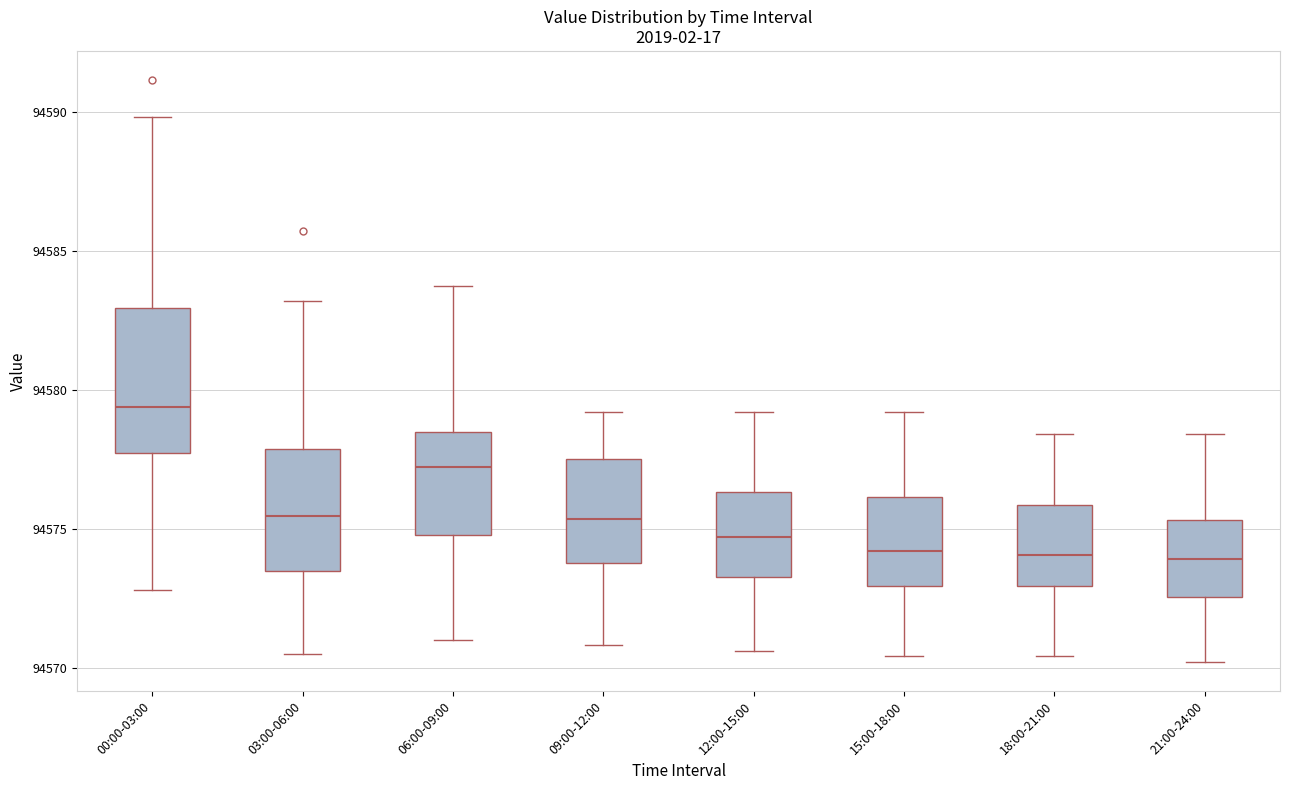

Which box is the tallest, from its lower edge to its upper edge?

00:00-03:00